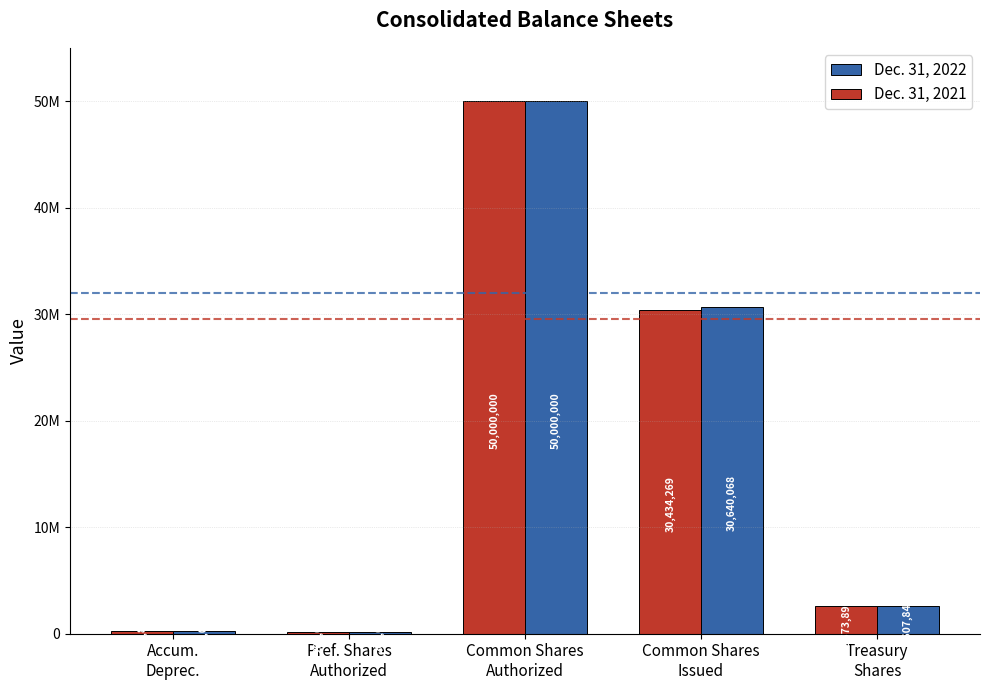

What is the difference between the Dec. 31, 2022 values at Common Shares
Authorized and Treasury
Shares?

47392159